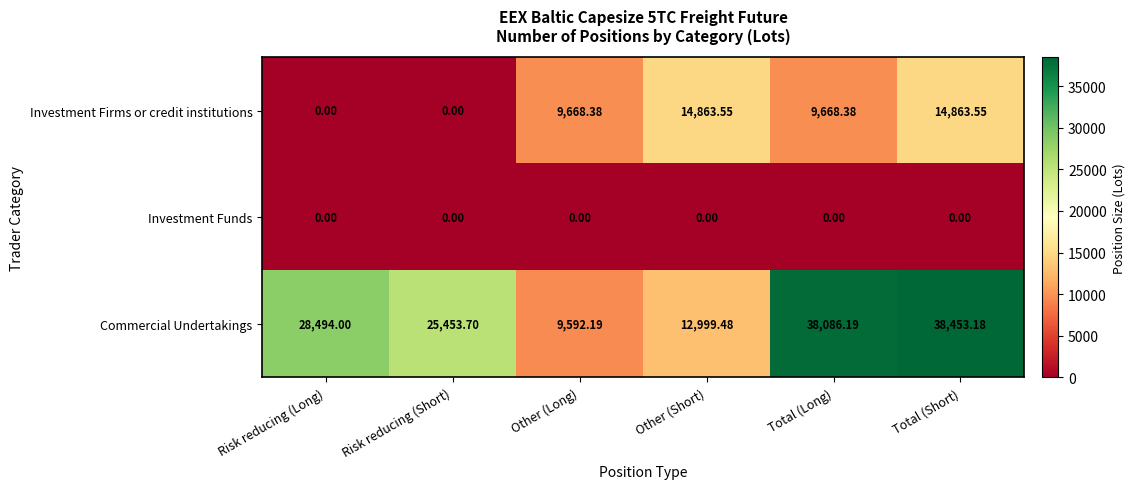

List the series in order of their peak value, lowest first.

Investment Funds, Investment Firms or credit institutions, Commercial Undertakings